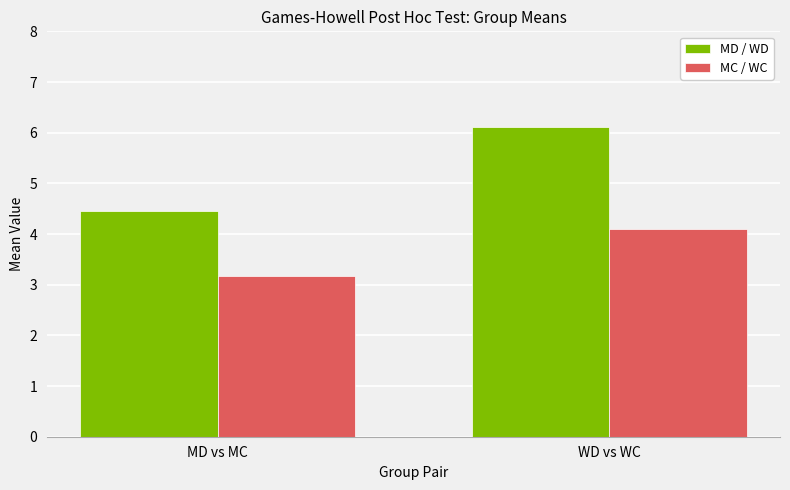

Where is MD / WD nearest to the value 5?

MD vs MC